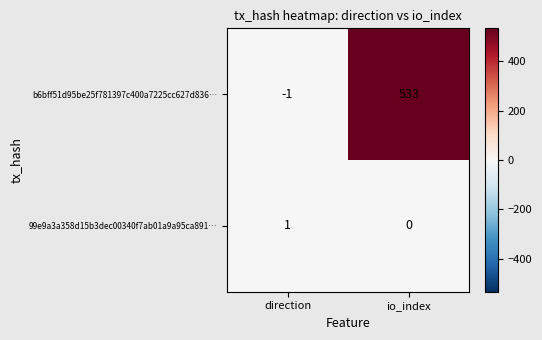

The value of 99e9a3a358d15b3dec00340f7ab01a9a95ca891… at direction is 1. True or false?

True